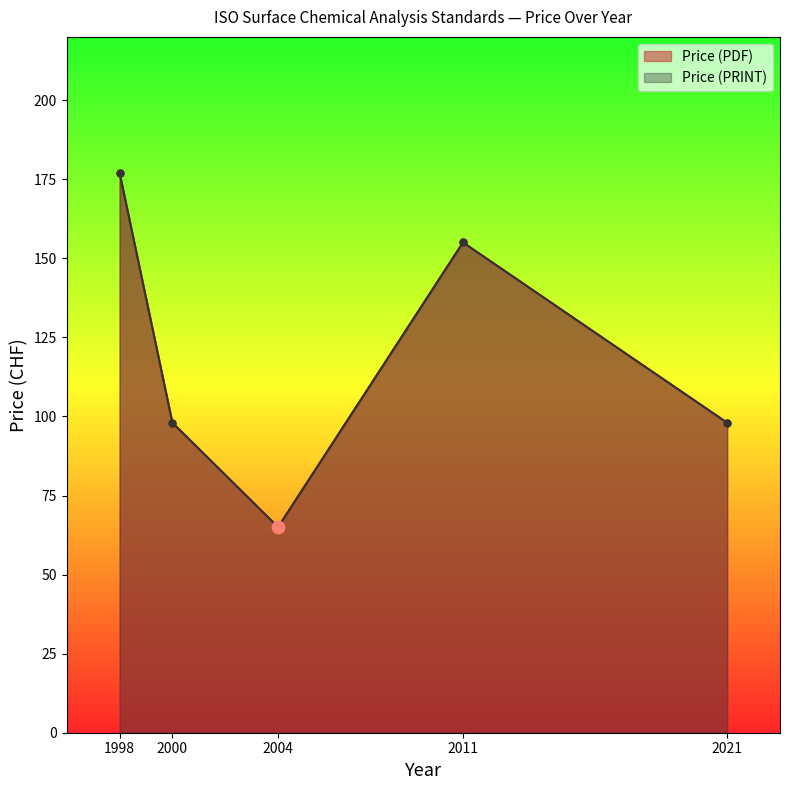

What is the total value across all series at 2004?

130